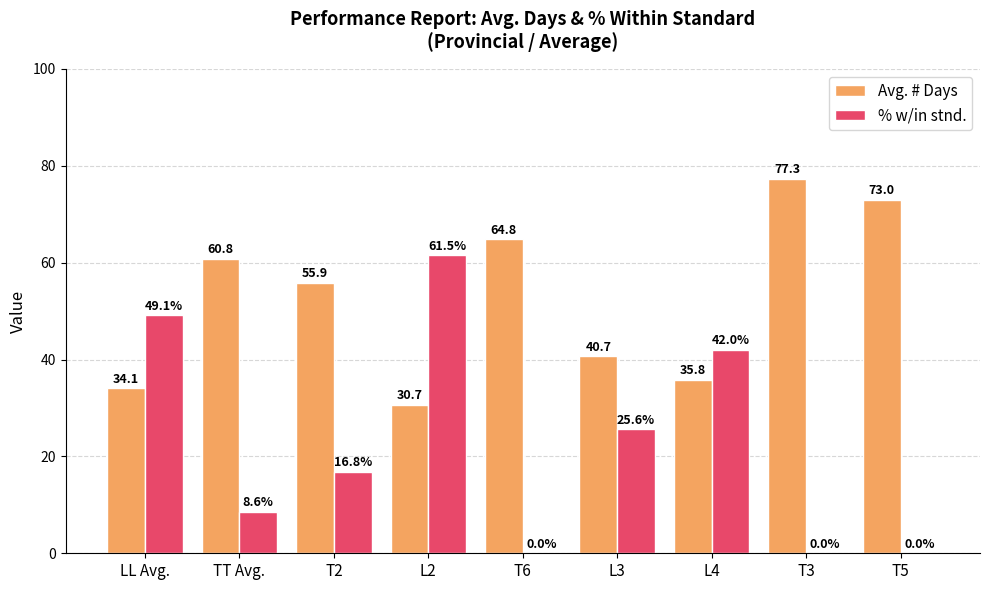

True or false: % w/in stnd. has a value of -25.9 at T5.

False